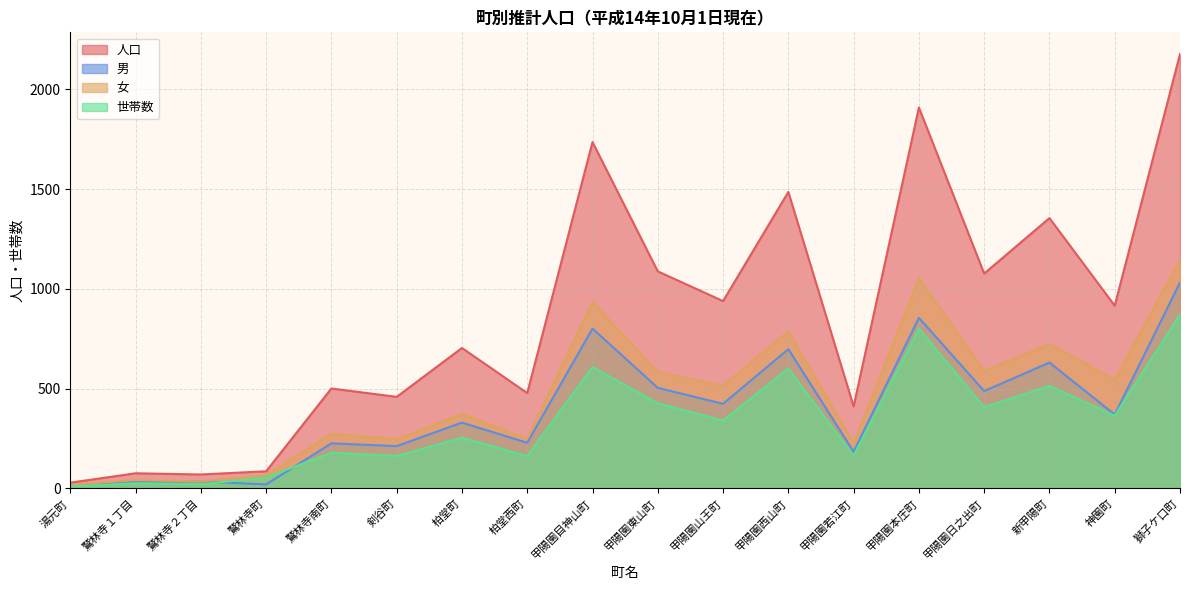

What is the average value of the 女 series?

467